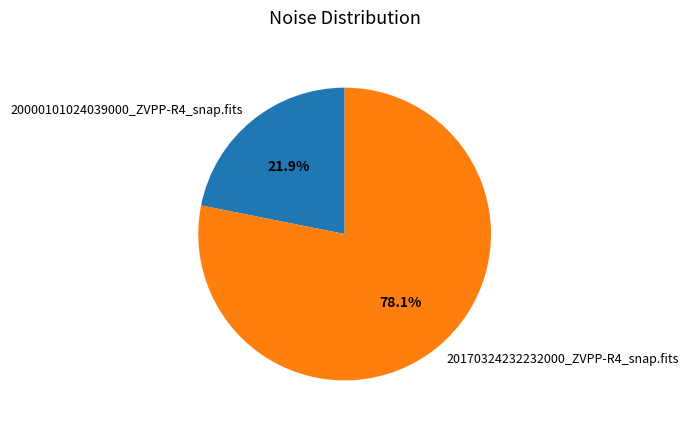

Combined, do 20170324232232000_ZVPP-R4_snap.fits and 20000101024039000_ZVPP-R4_snap.fits account for over 50%?

Yes